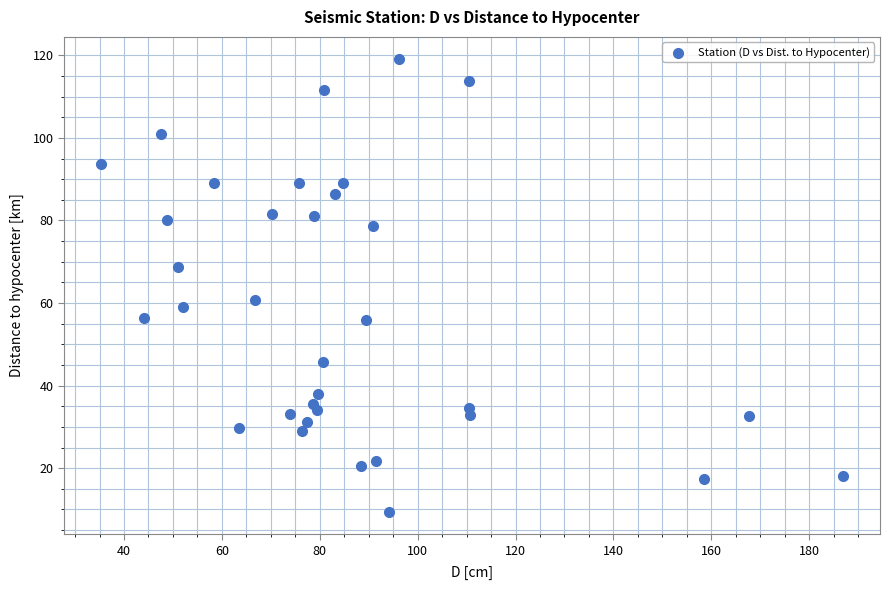

What is the range of X values (max minus min)?

151.6